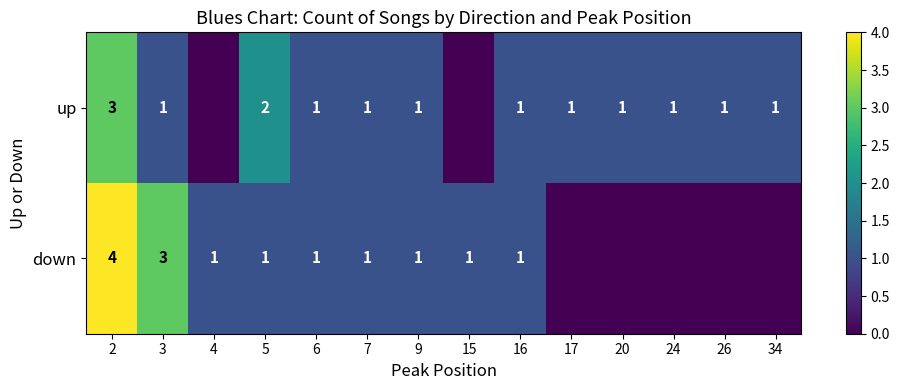

What is the total value across all series at 4?

1